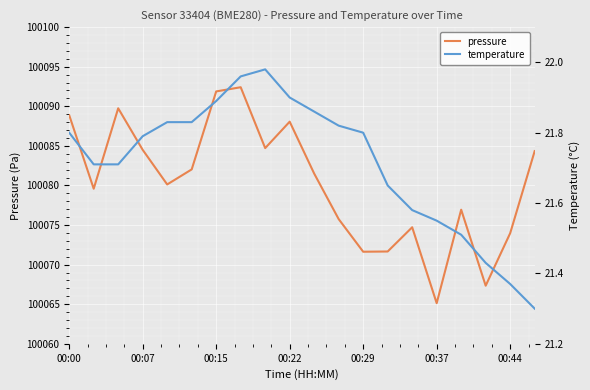

What is the minimum value shown in the chart?

21.3